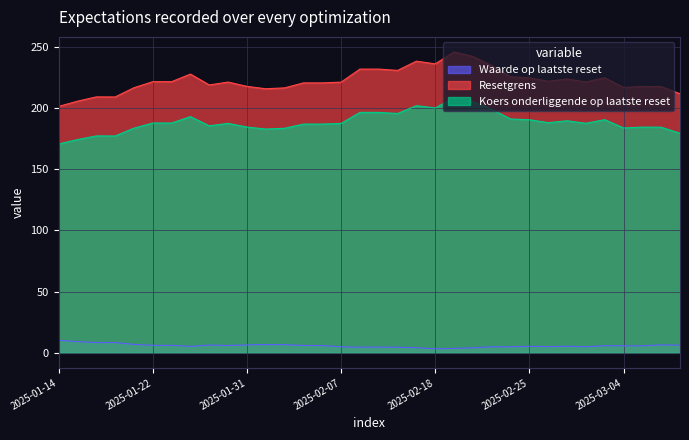

What is the label of the 24th point from the right?

2025-01-31